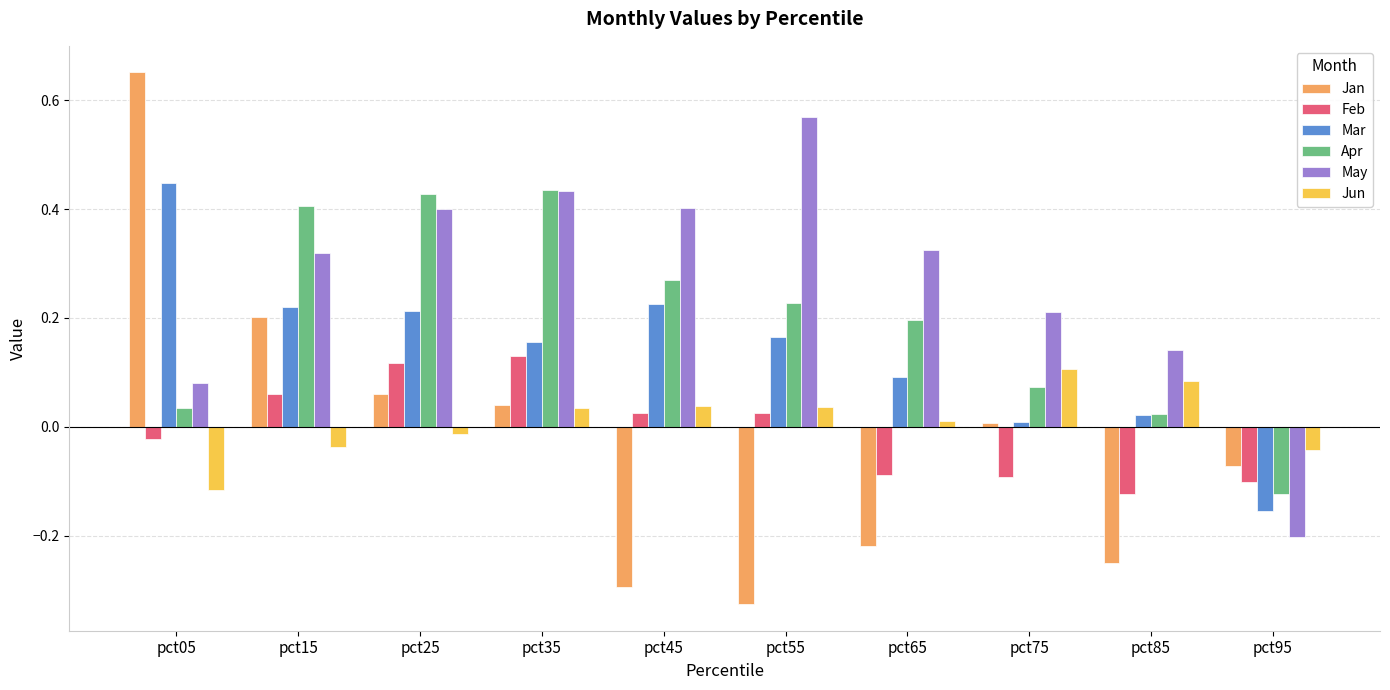

How many bars are there in each group?

6